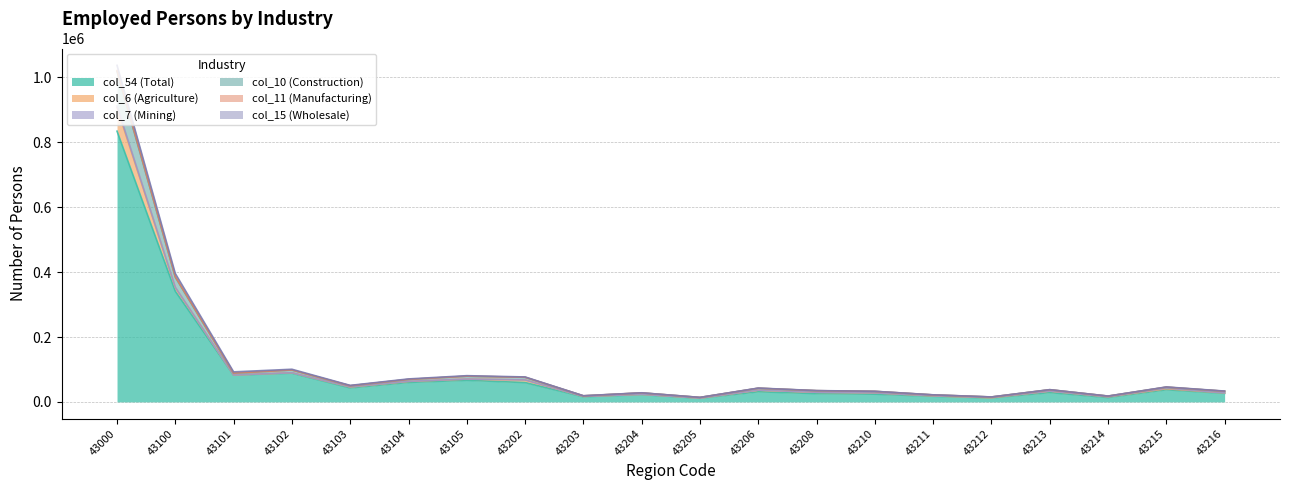

Where does the col_54 (Total) series first go above 31192?

43000